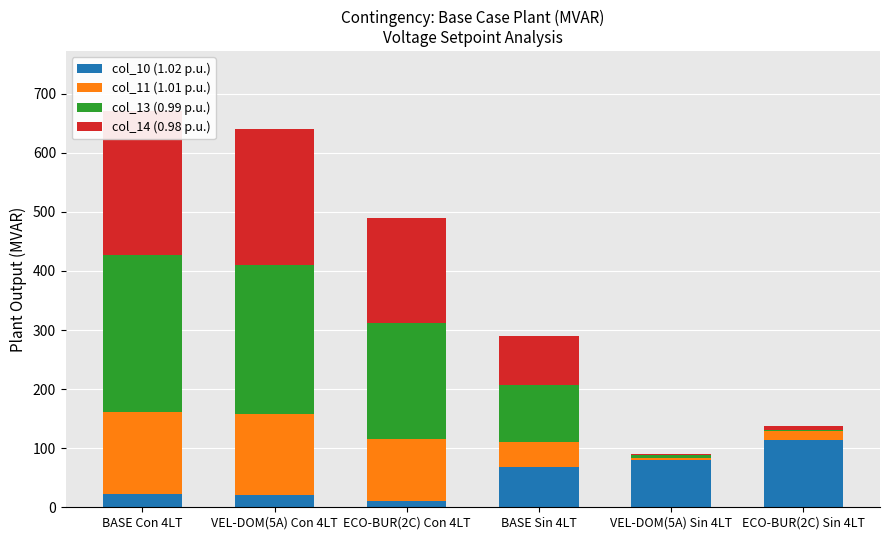

What are all the series names shown in the legend?

col_10 (1.02 p.u.), col_11 (1.01 p.u.), col_13 (0.99 p.u.), col_14 (0.98 p.u.)